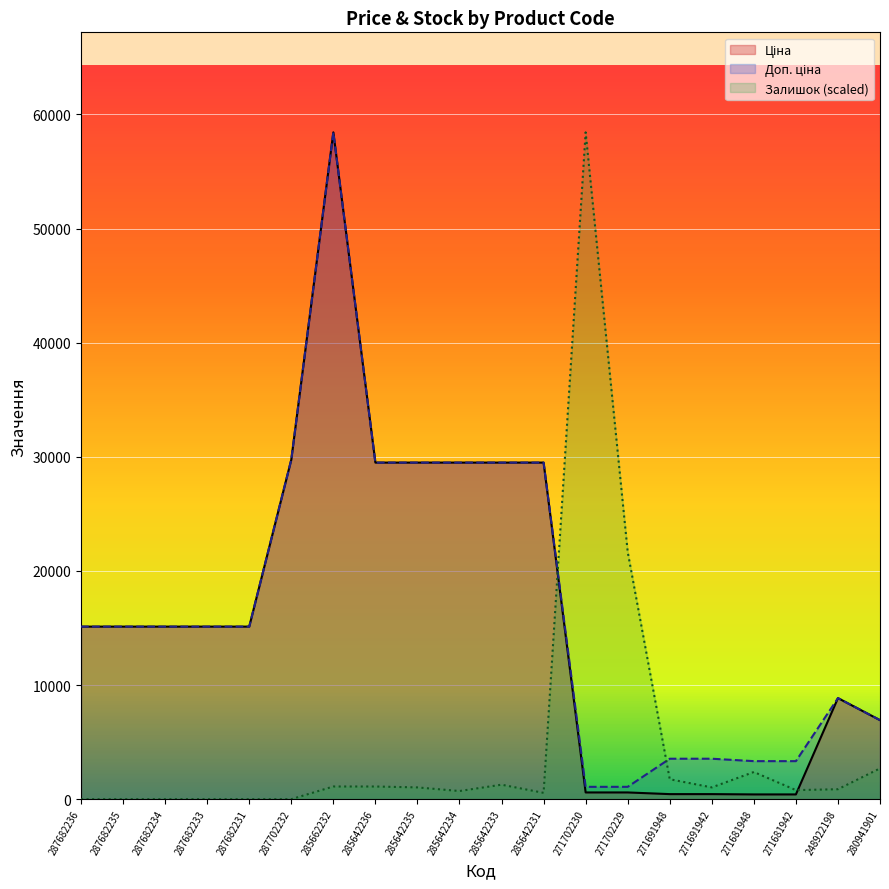

At which category does the chart reach its peak across all series?

285662232